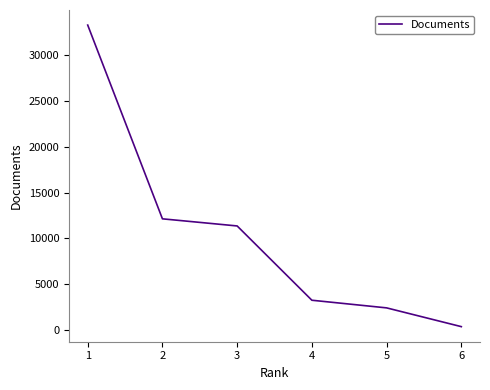

The value at 4 is 754. True or false?

False